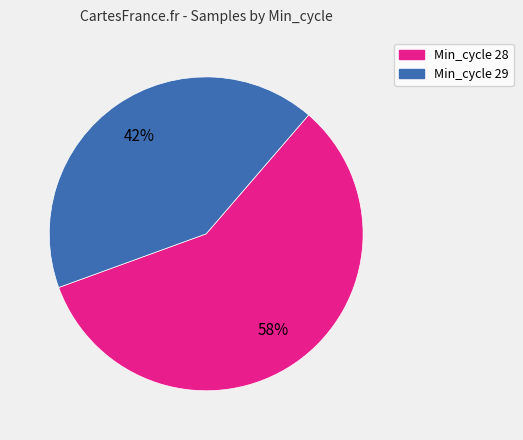

Does any single category account for the majority?

Yes